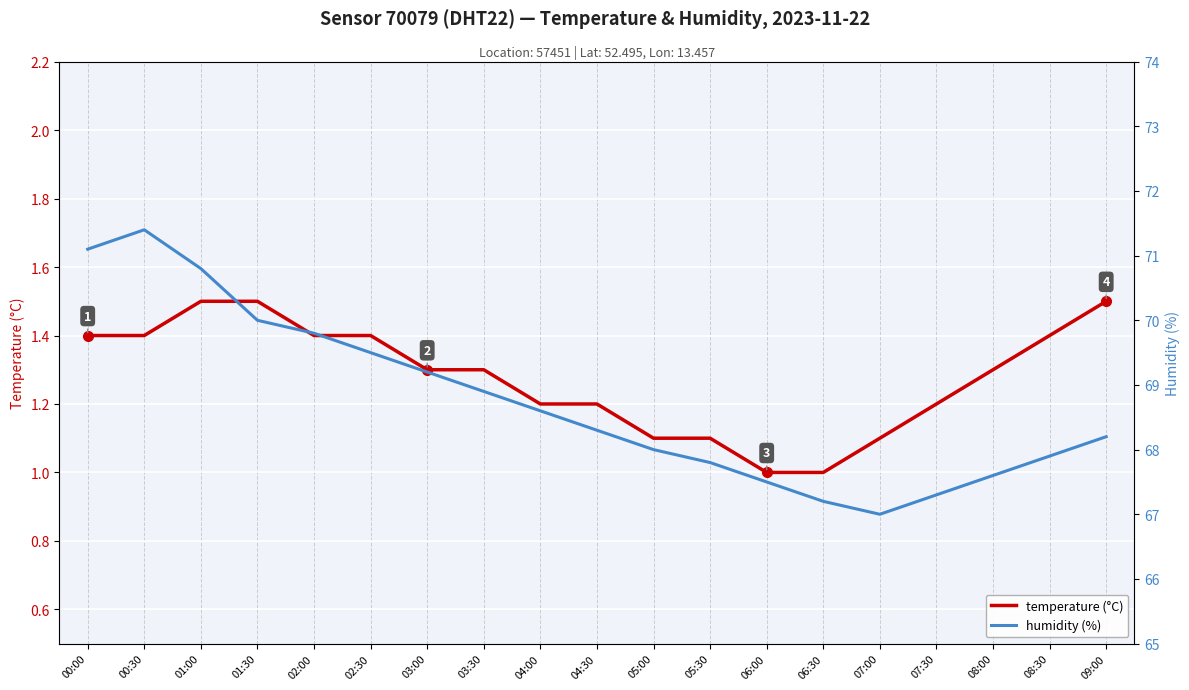

True or false: humidity and temperature cross at least once.

False